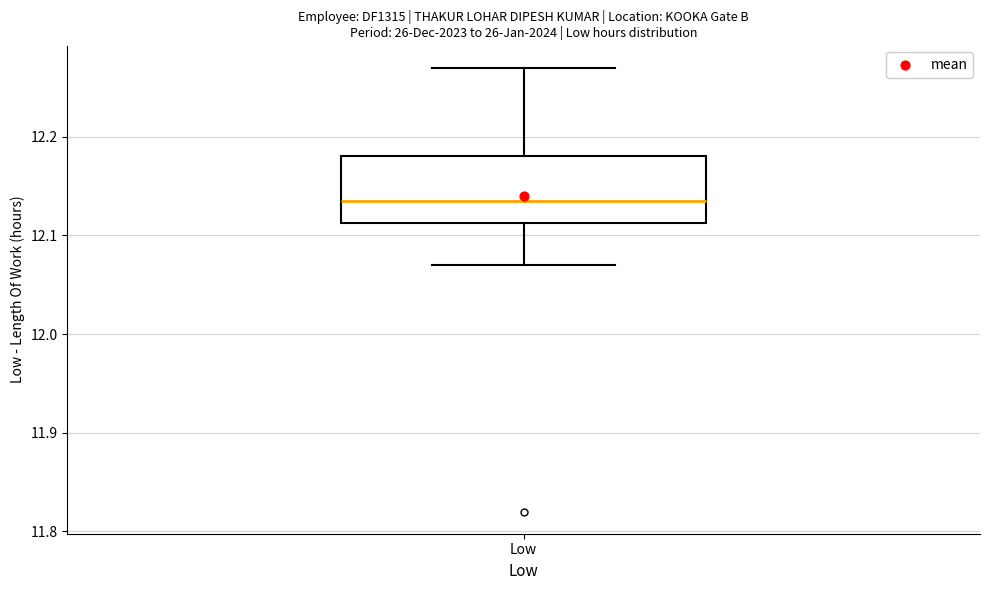

Where does the lower whisker of the box for Low end on the y-axis? The values are not printed on the chart, so give them approximately, as read against the axis.

12.07